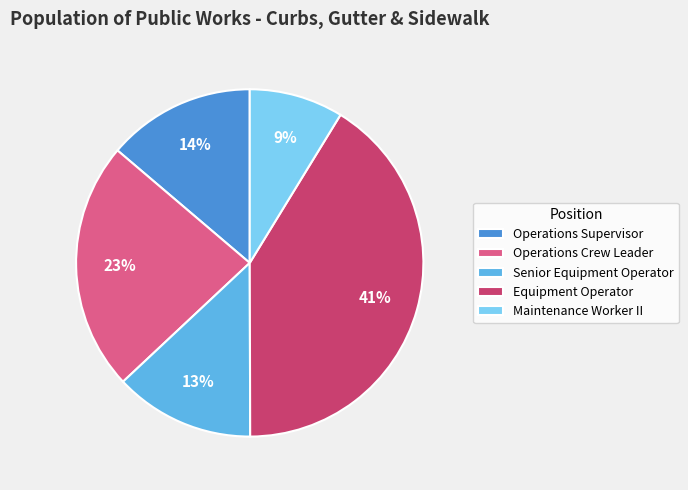

True or false: Equipment Operator accounts for 28% of the total.

False